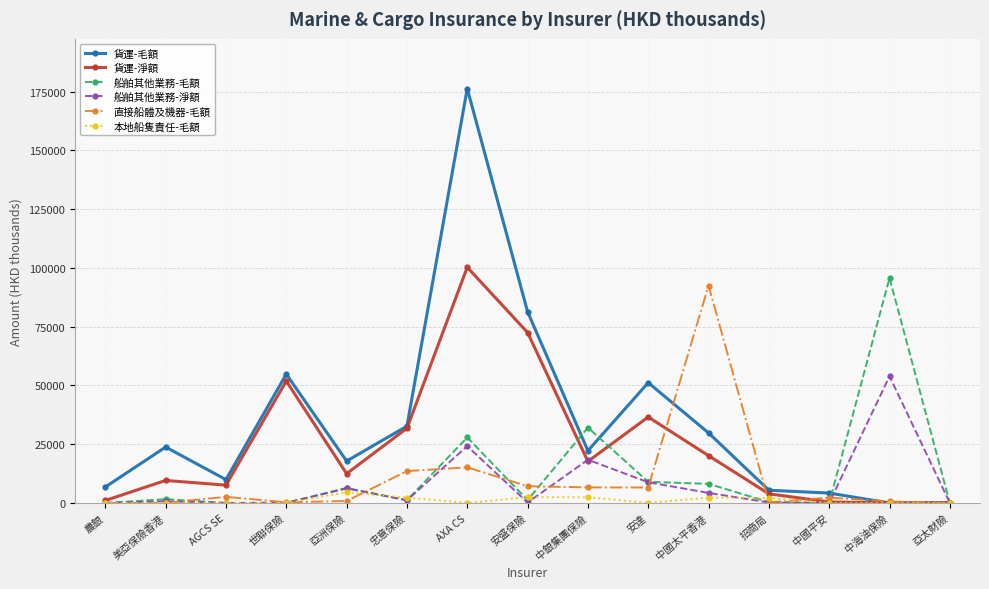

Where is the first local maximum for 貨運-淨額?

美亞保險香港